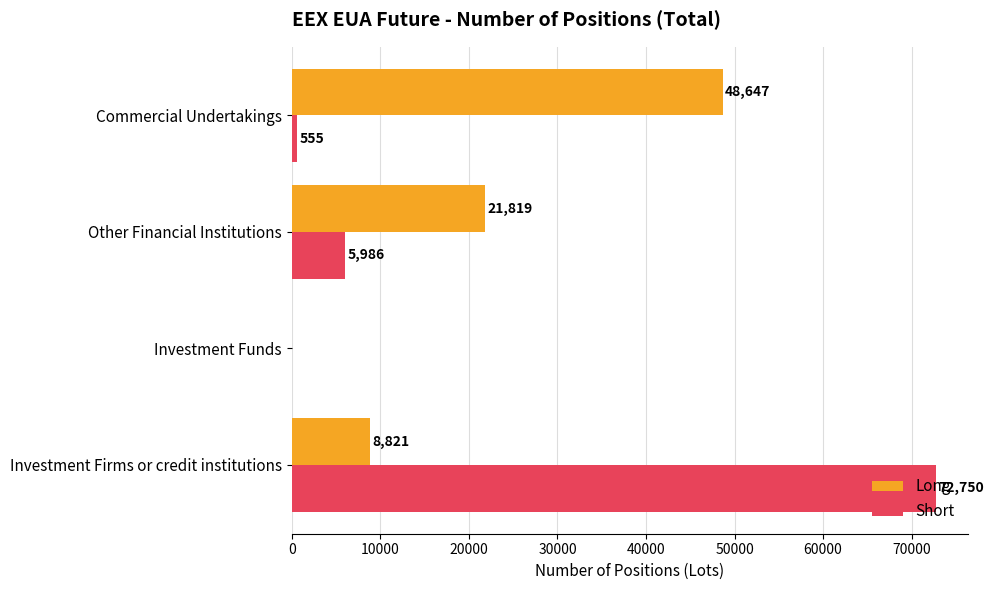

Between Other Financial Institutions and Commercial Undertakings, which series saw the biggest shift?

Long